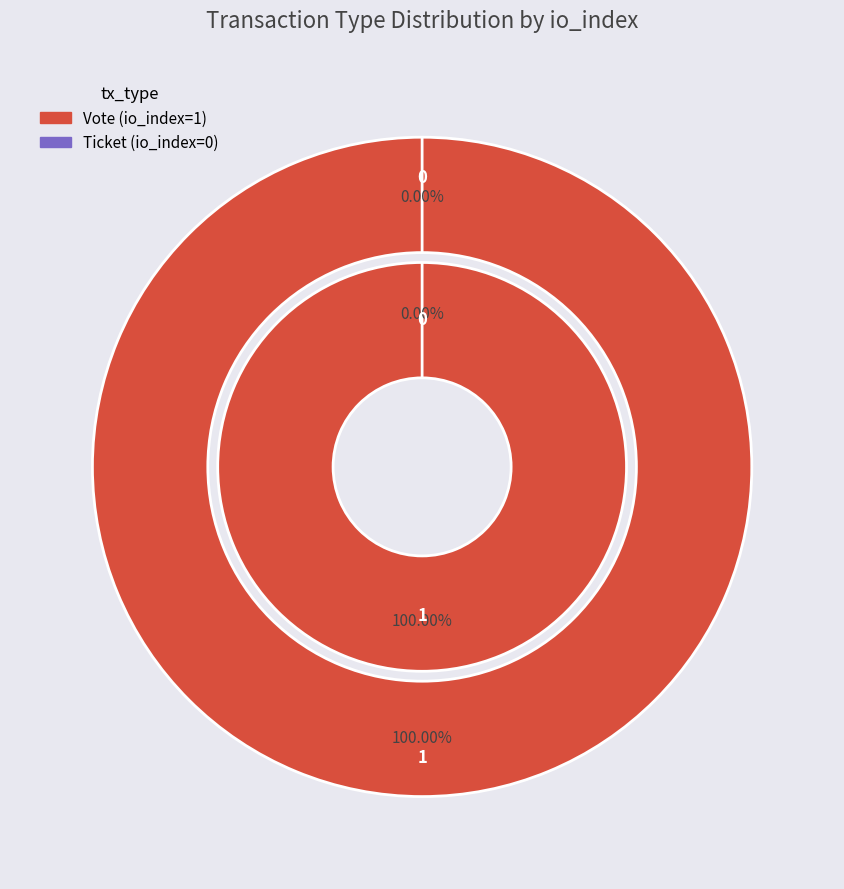

To the nearest percent, what portion does Vote represent?

100%